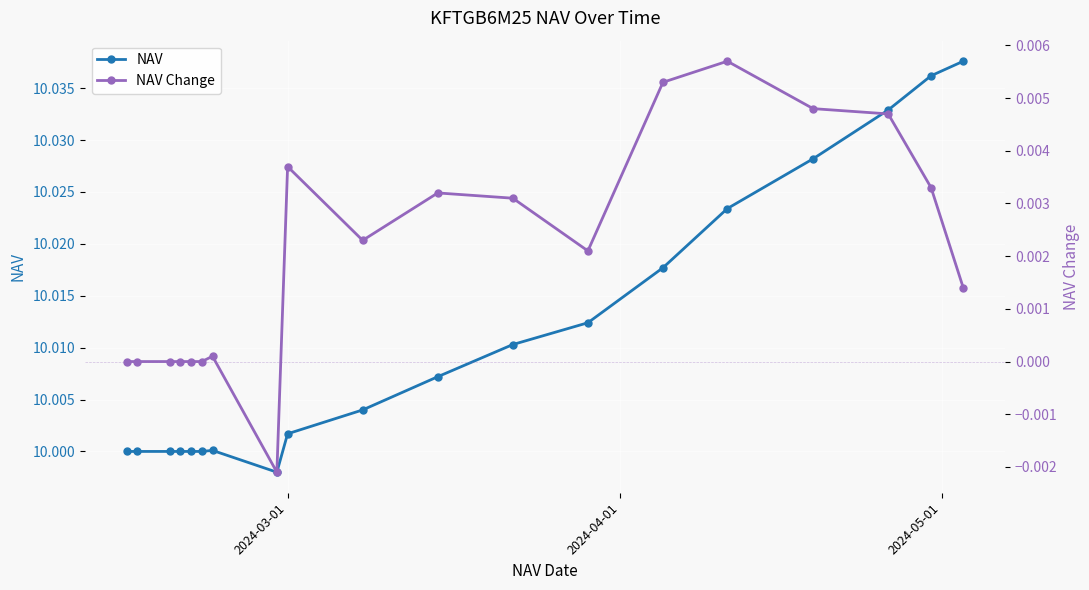

Does the chart display data point markers on the line(s)?

Yes